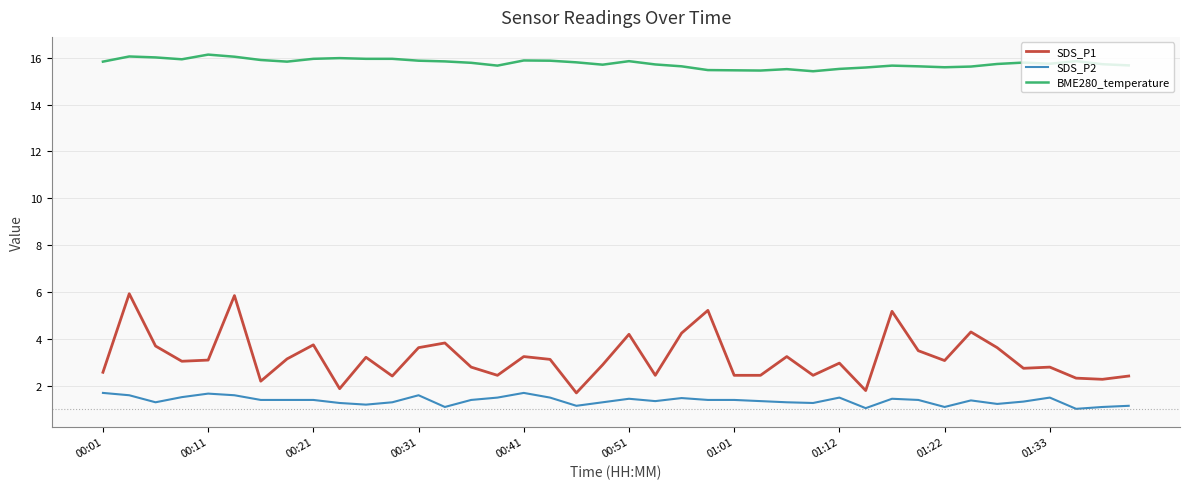

Rank the series by their maximum value, from highest to lowest.

BME280_temperature, SDS_P1, SDS_P2